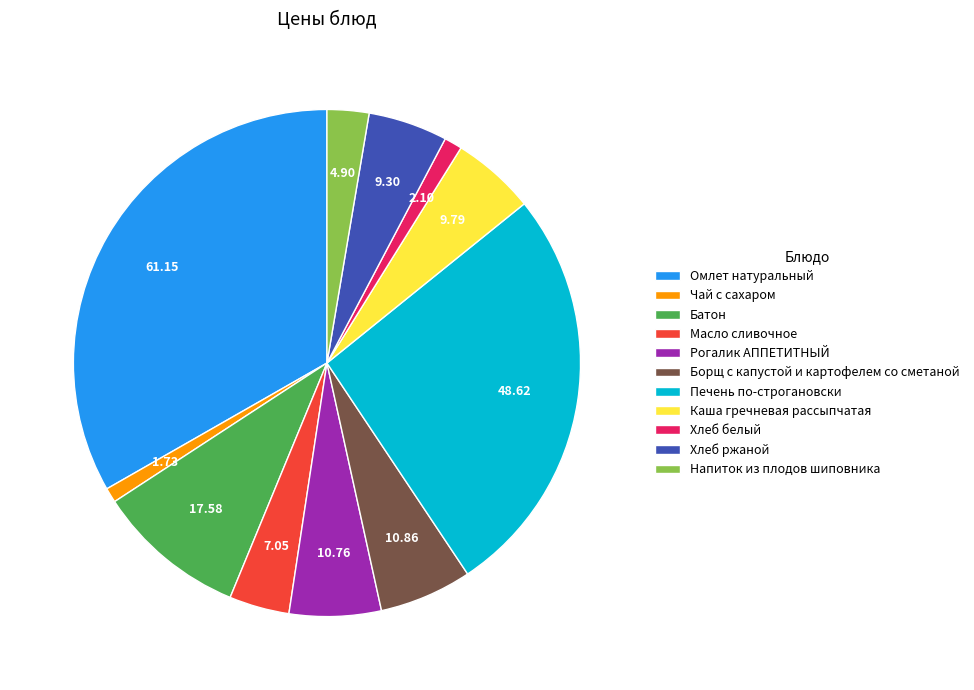

Is there any slice that represents more than half of the pie?

No